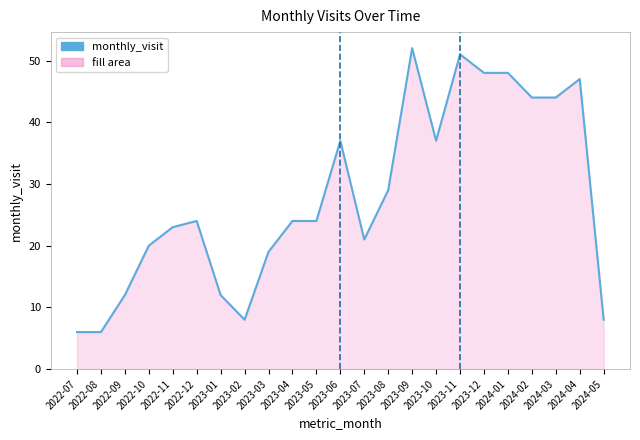

How many distinct data groups are displayed?

1